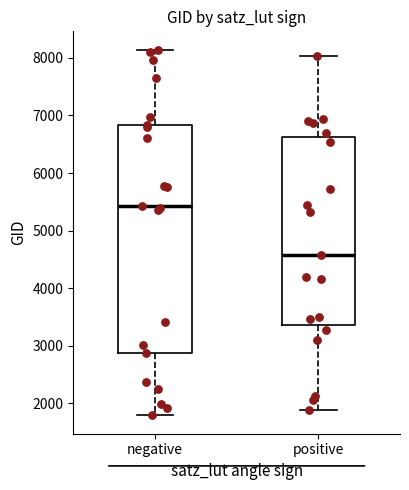

Where does the lower whisker of the box for negative end on the y-axis? The values are not printed on the chart, so give them approximately, as read against the axis.

1800